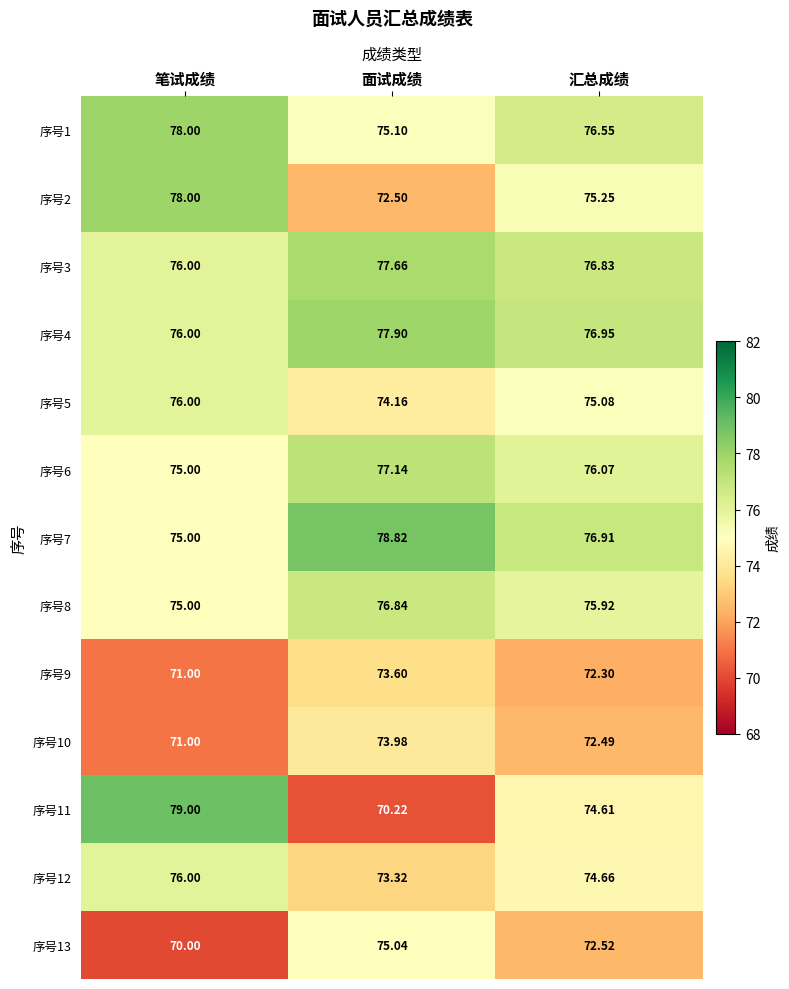

At which category does the chart reach its minimum across all series?

笔试成绩